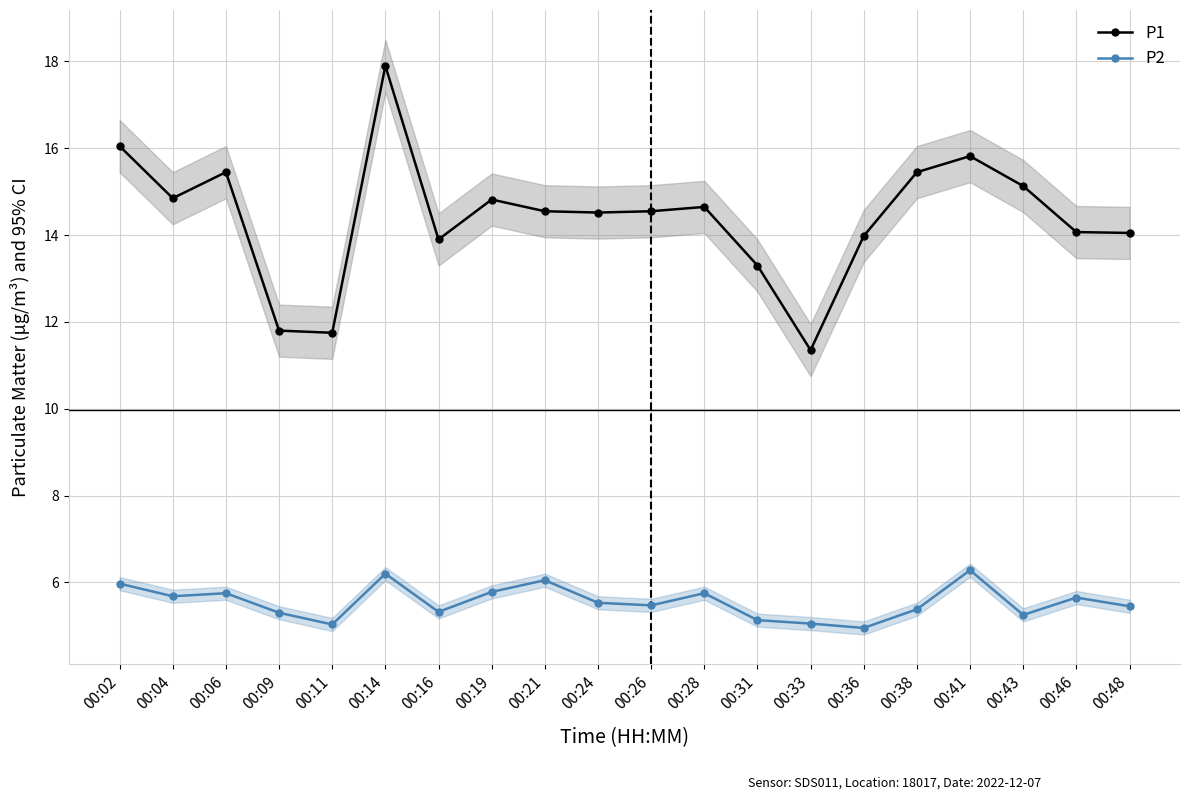

Is the value of P1 at 00:31 greater than the value of P2 at 00:28?

Yes